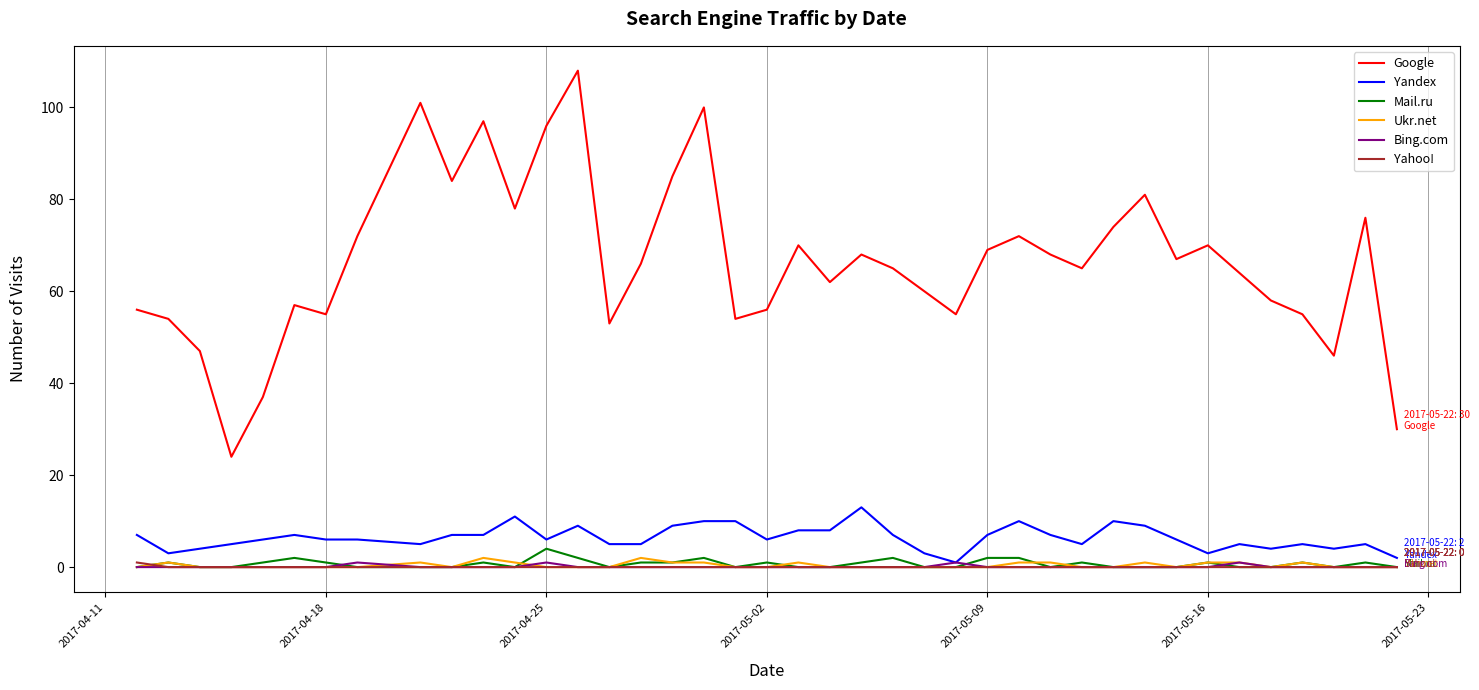

Which series has the largest total across all categories?

Google